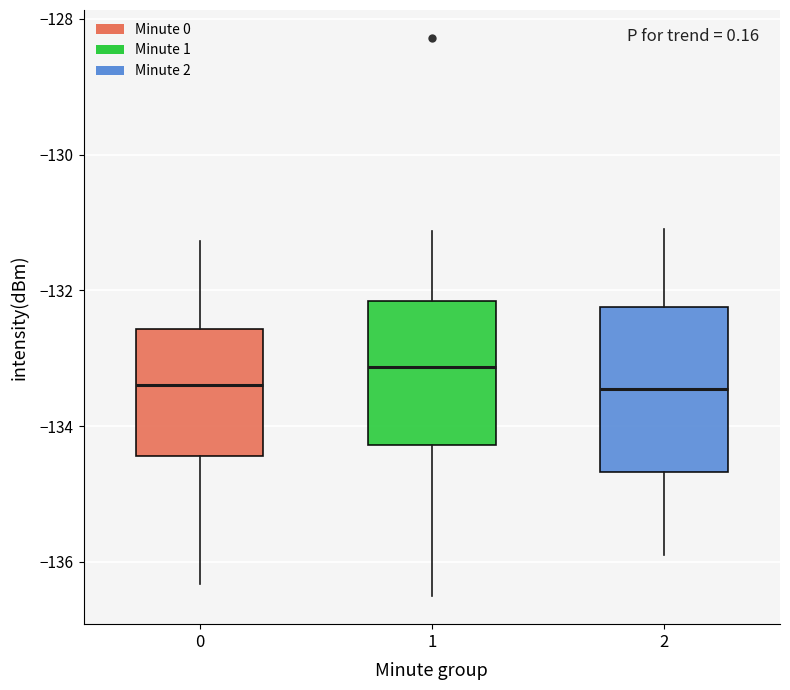

Which box has the highest median line?

1